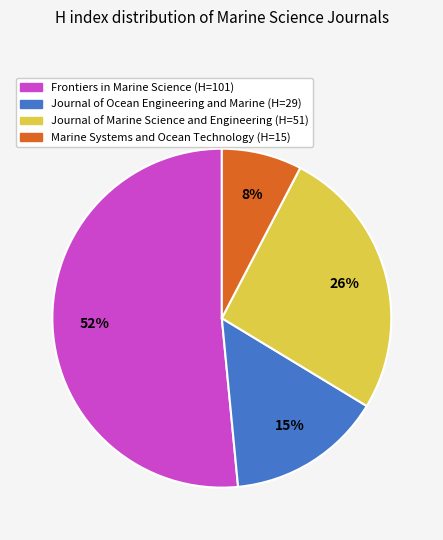

Count the number of slices in the pie.

4